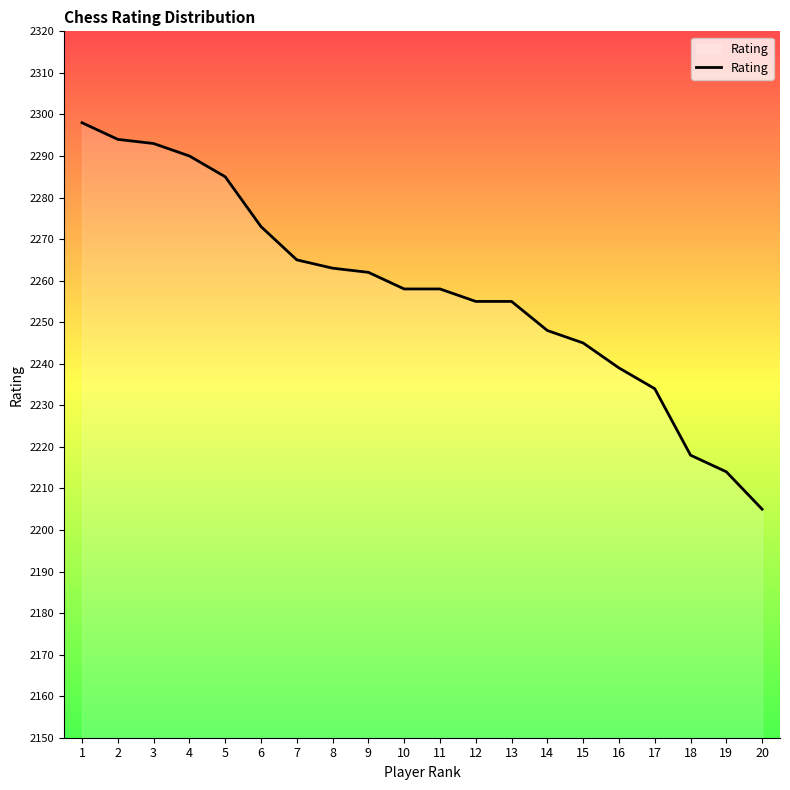

True or false: the data shows 1409 at 1.

False